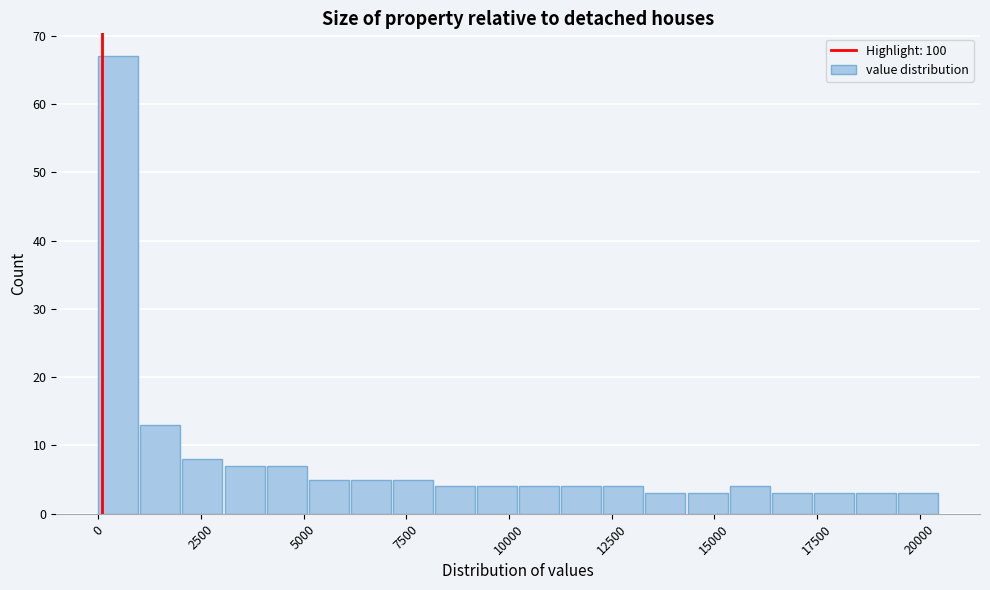

Read against the x-axis, roughly where is the centre of the tallest bar?

500